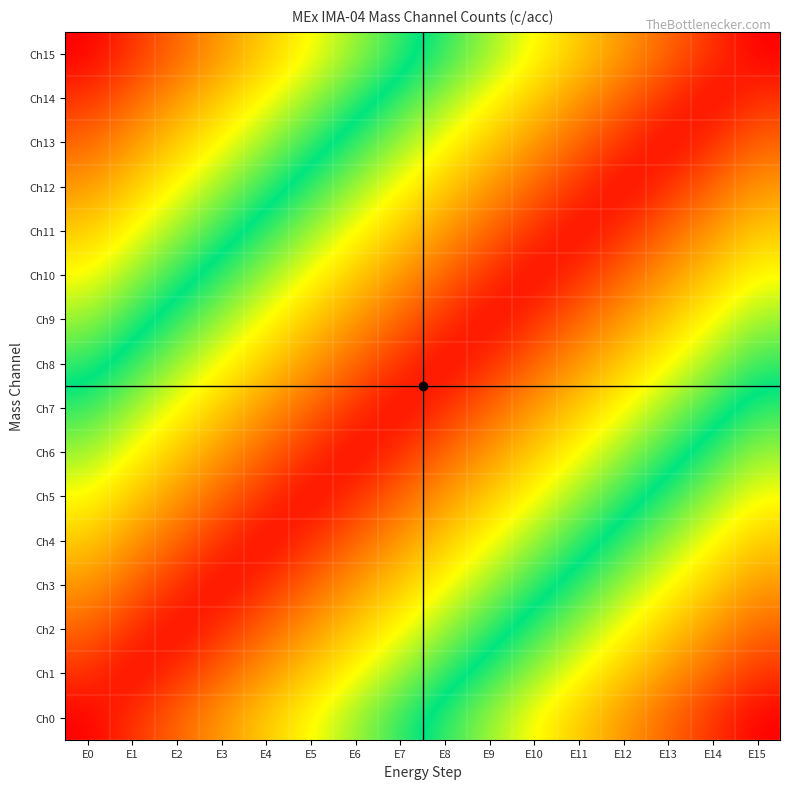

What is the difference between the highest and lowest values at E0?

1.0